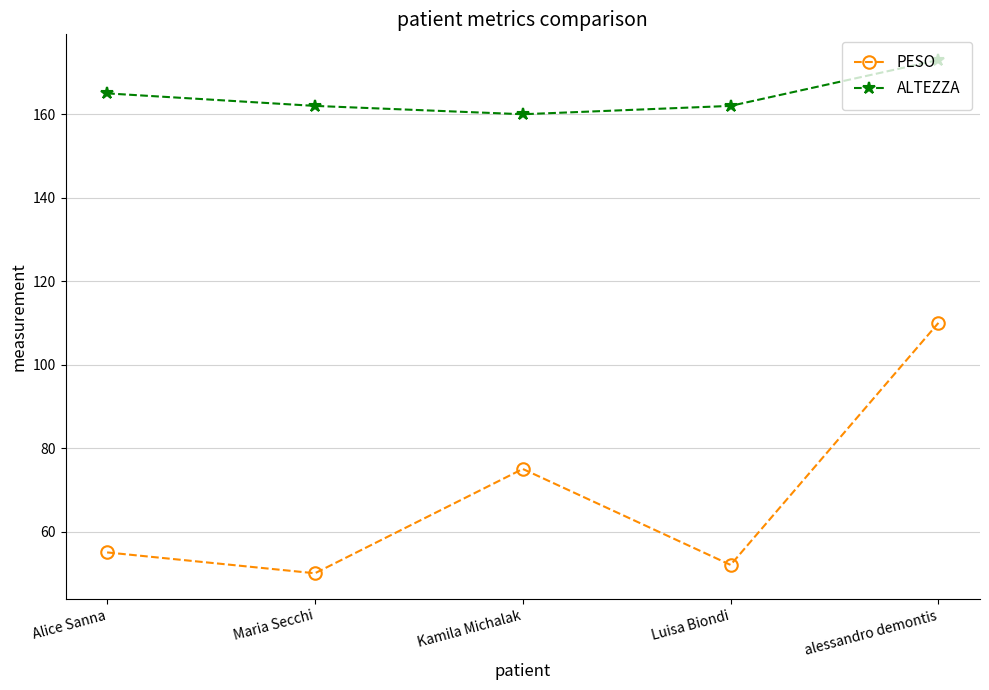

At how many categories does at least one series exceed 81?

5